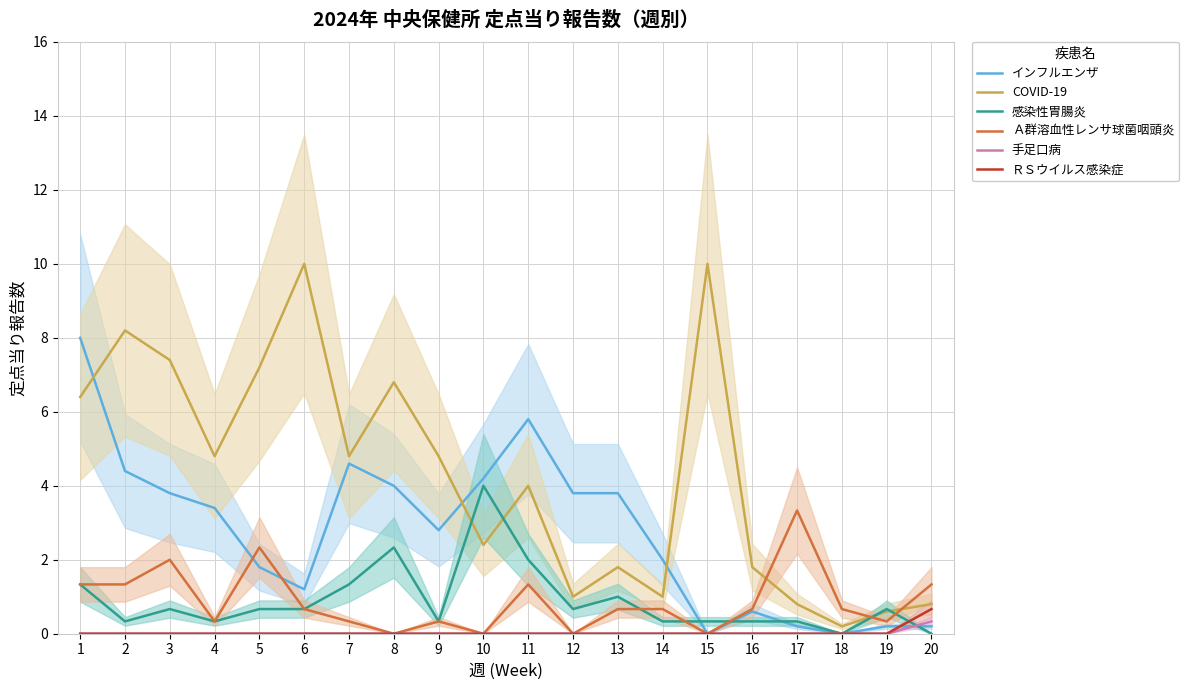

Is it true that 感染性胃腸炎 equals 0.5 at 9?

False